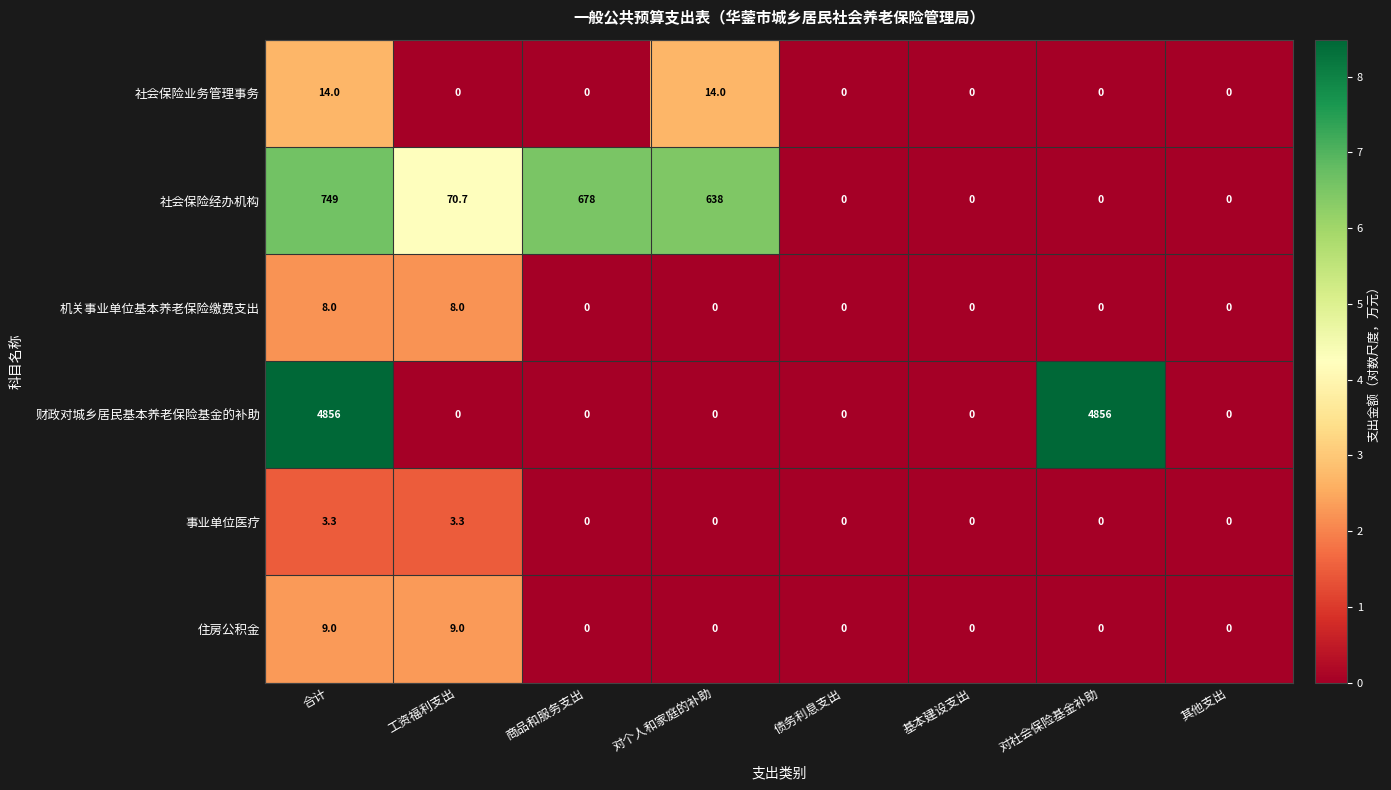

Which series changed the most between 商品和服务支出 and 债务利息支出?

社会保险经办机构